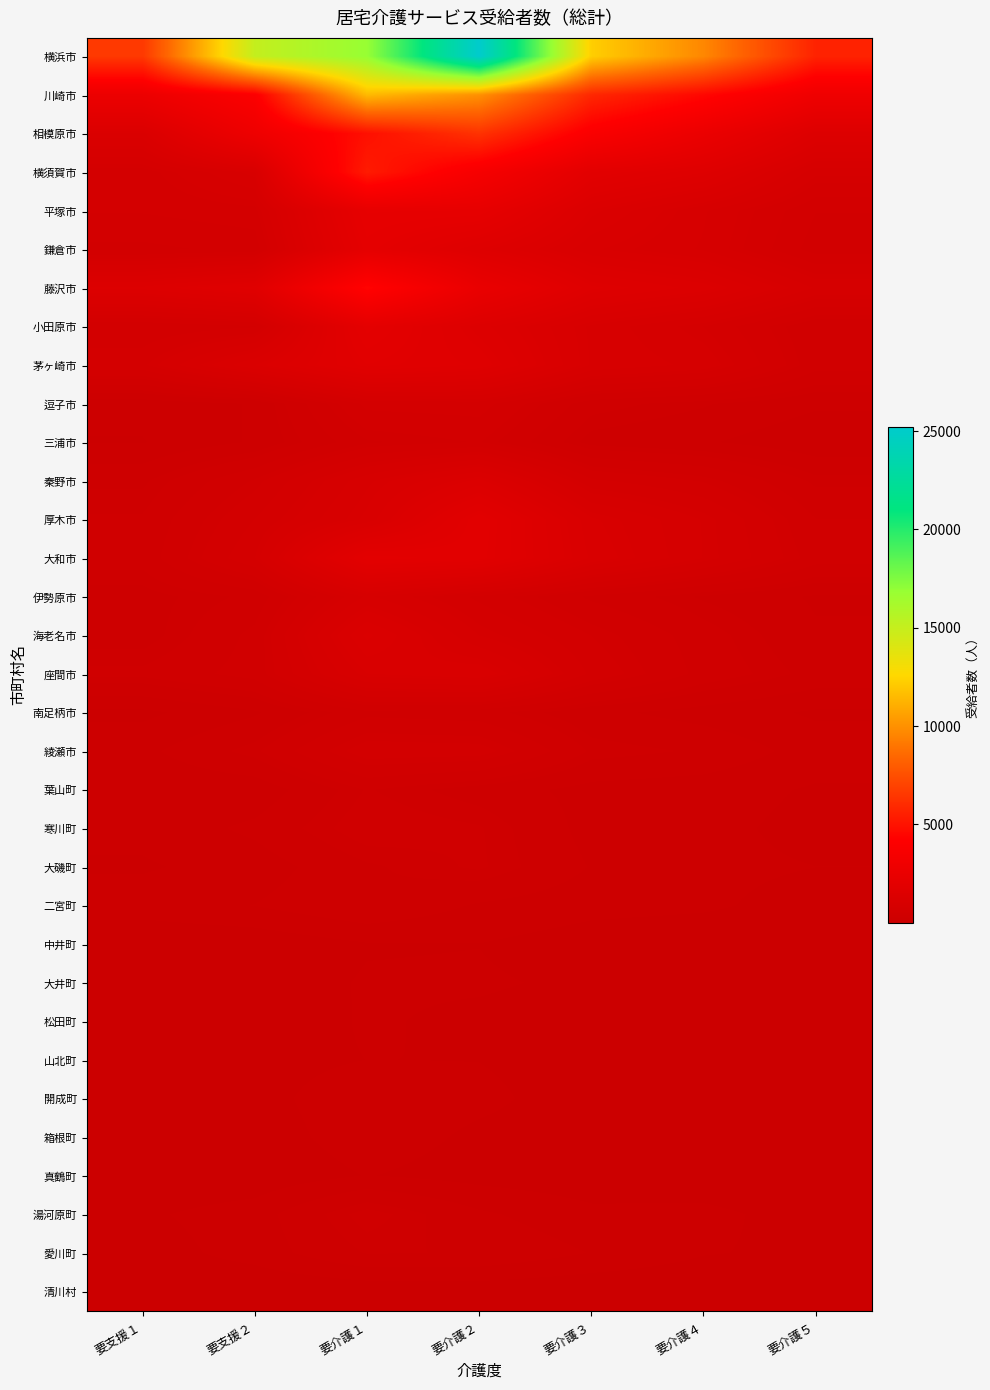

Which series has the widest spread of values?

横浜市